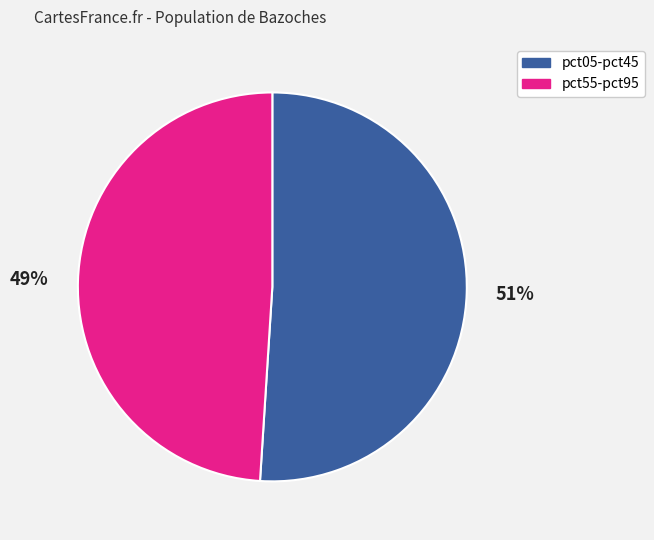

How many slices are in this pie chart?

2